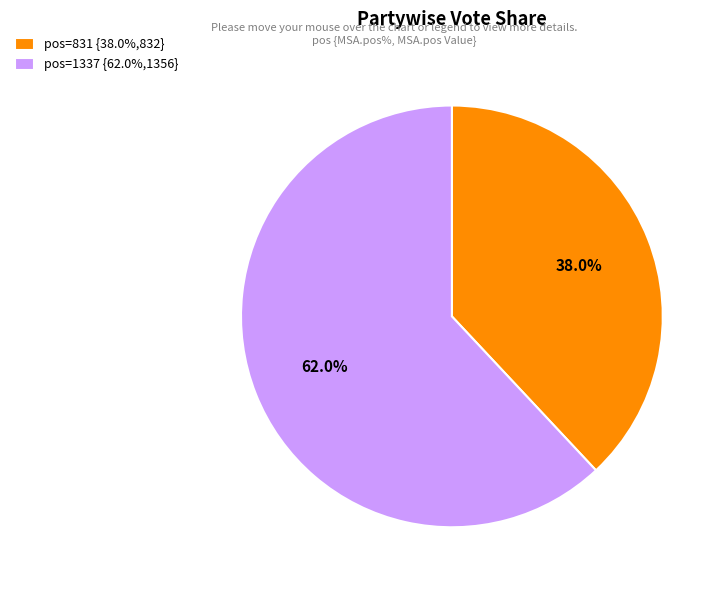

Is there a majority slice in this chart?

Yes